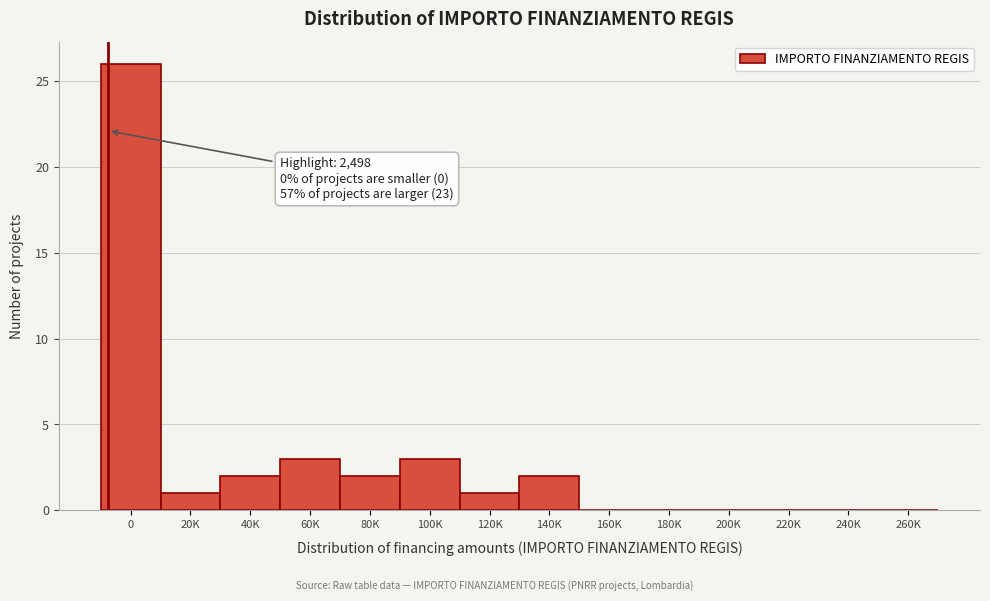

Reading left to right, what are all the values shown in this chart?

0=26	20K=1	40K=2	60K=3	80K=2	100K=3	120K=1	140K=2	160K=0	180K=0	200K=0	220K=0	240K=0	260K=0